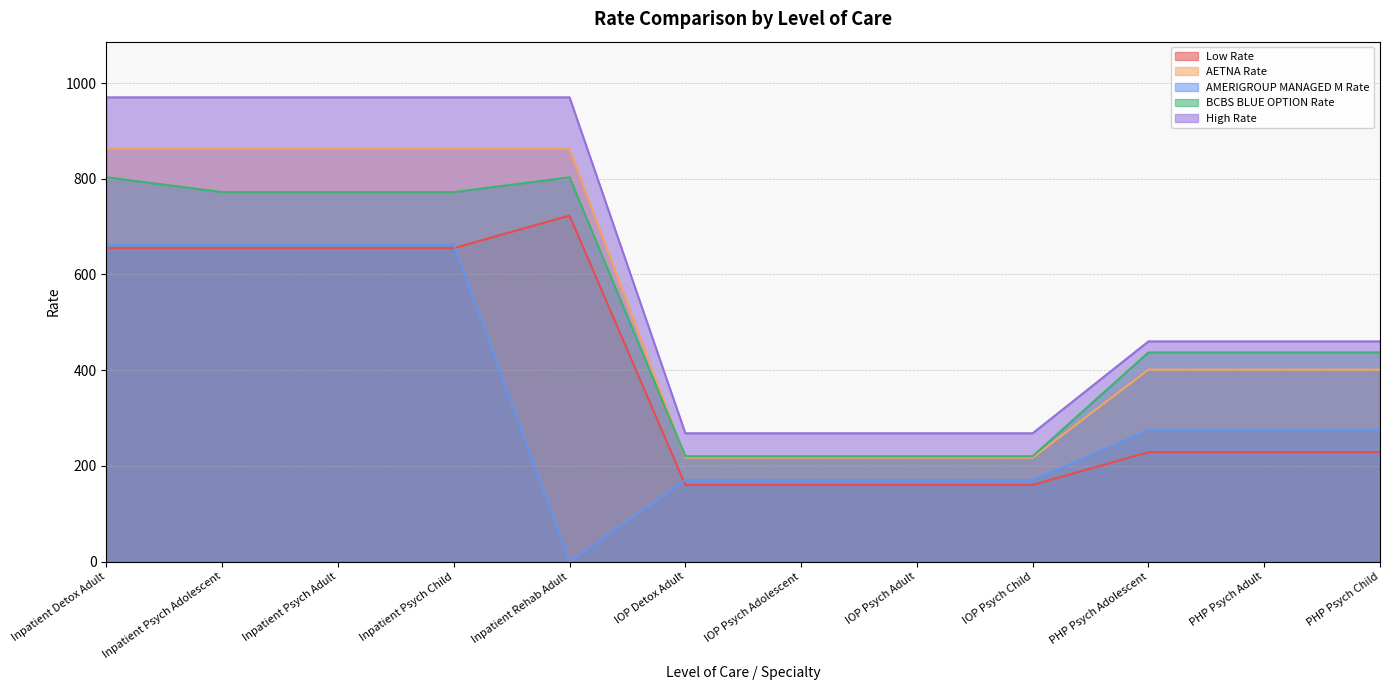

How many lines are shown in the chart?

5